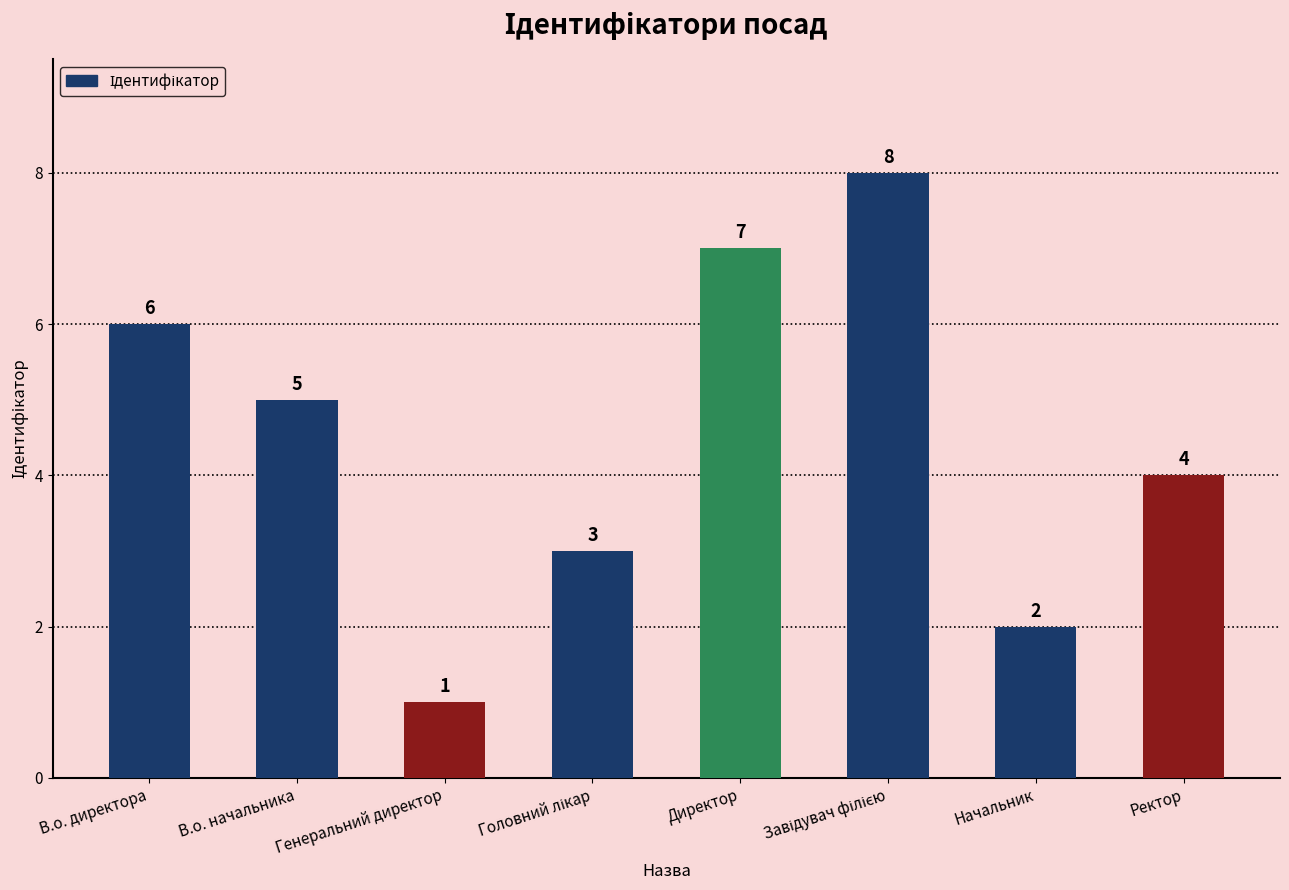

What is the greatest value displayed?

8